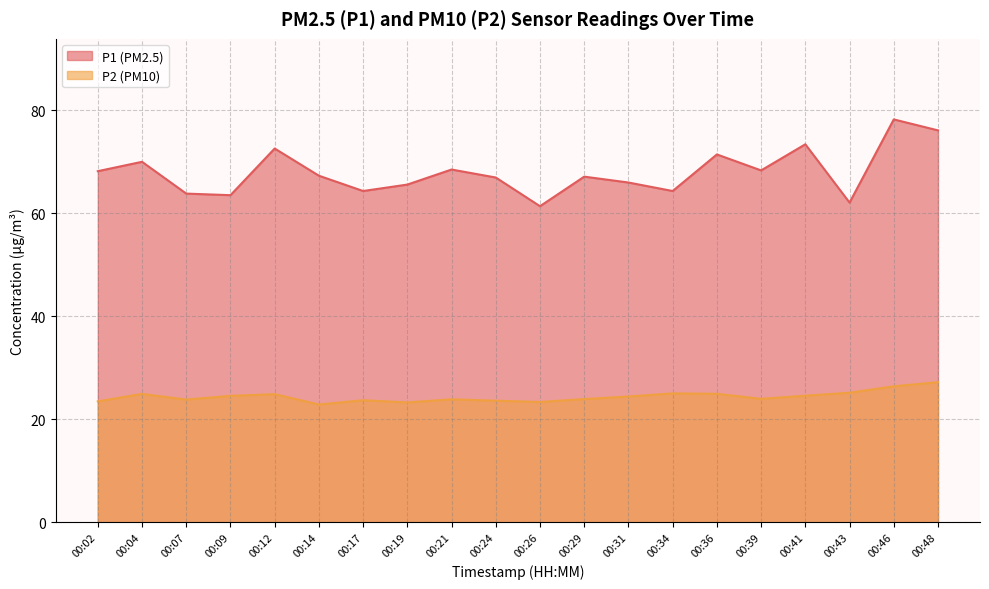

True or false: P2 and P1 cross at least once.

False